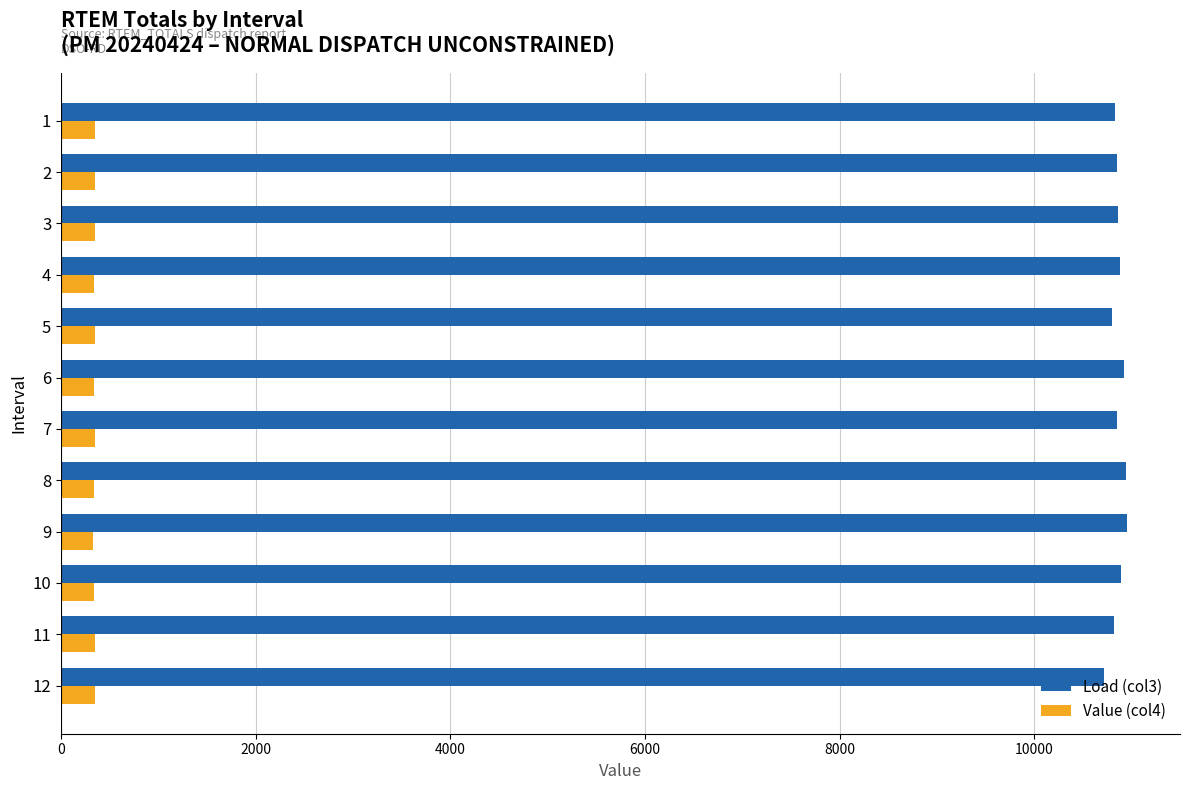

List the series in order of their peak value, highest first.

Load (col3), Value (col4)